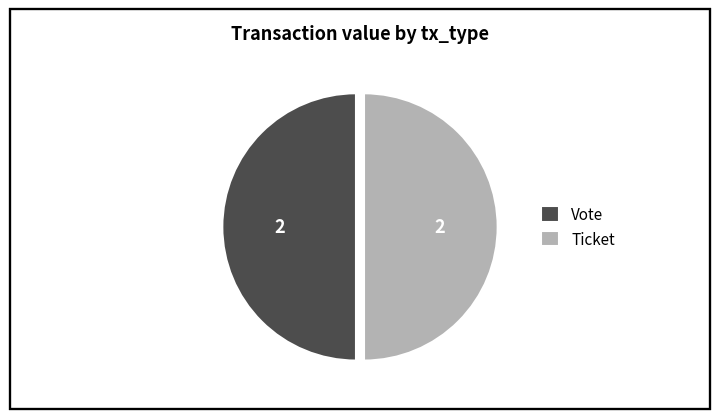

Is it true that Vote is 43% of the pie?

False